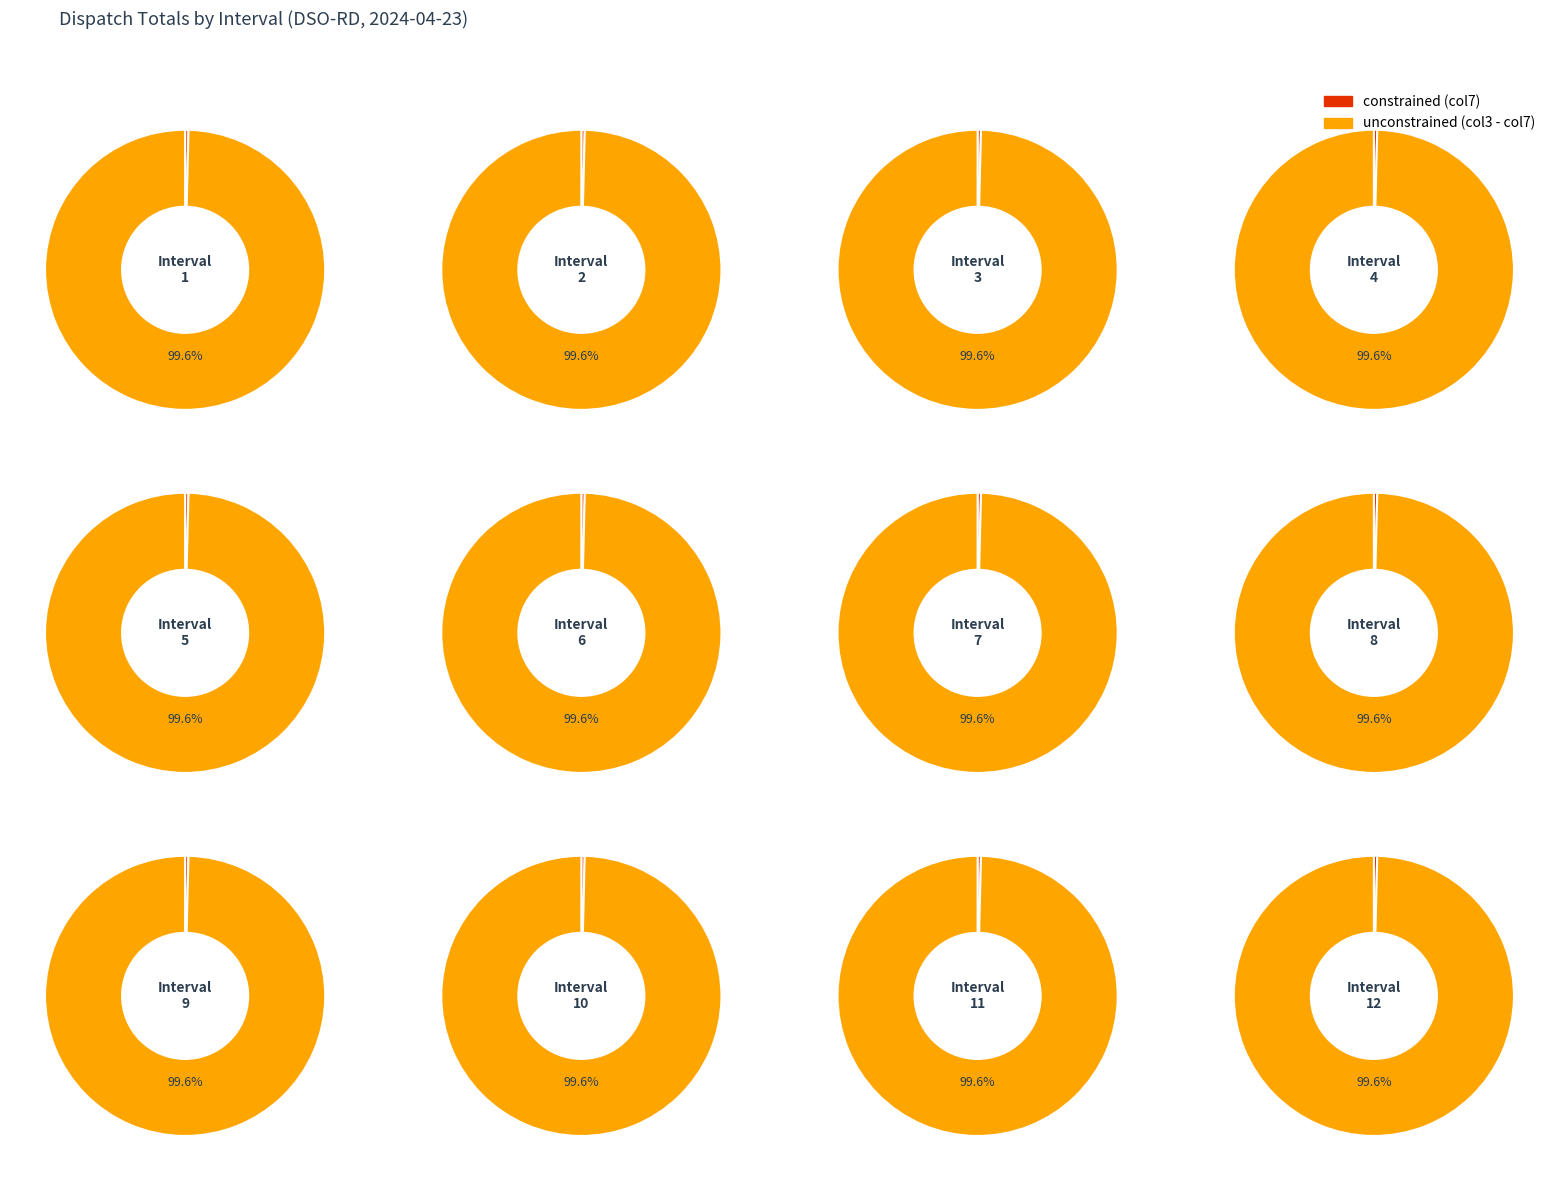

To the nearest percent, what is the combined percentage of 8 and 7?

17%